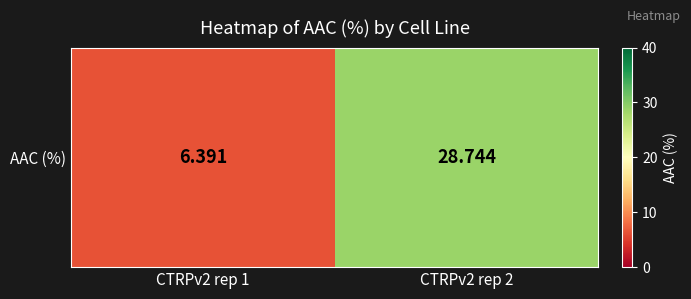

Rank the categories by value from lowest to highest.

CTRPv2 rep 1, CTRPv2 rep 2